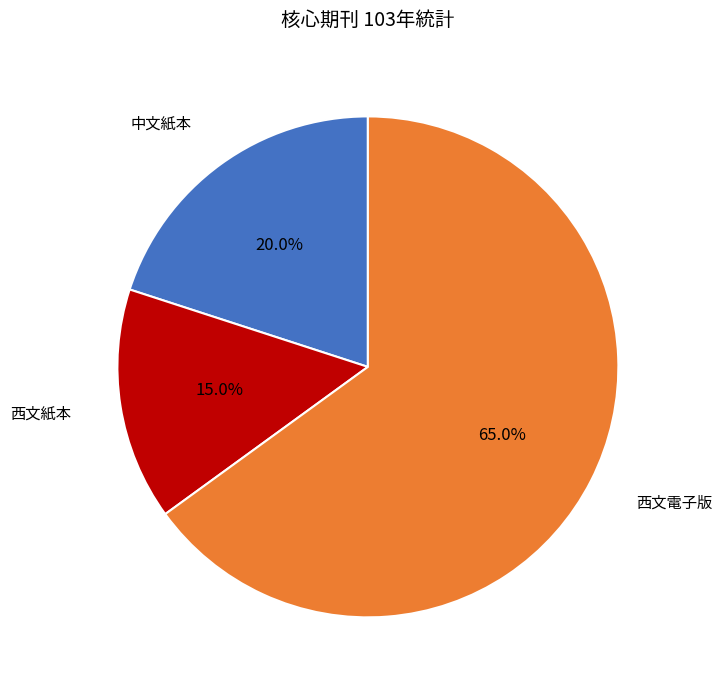

How many slices are in this pie chart?

3